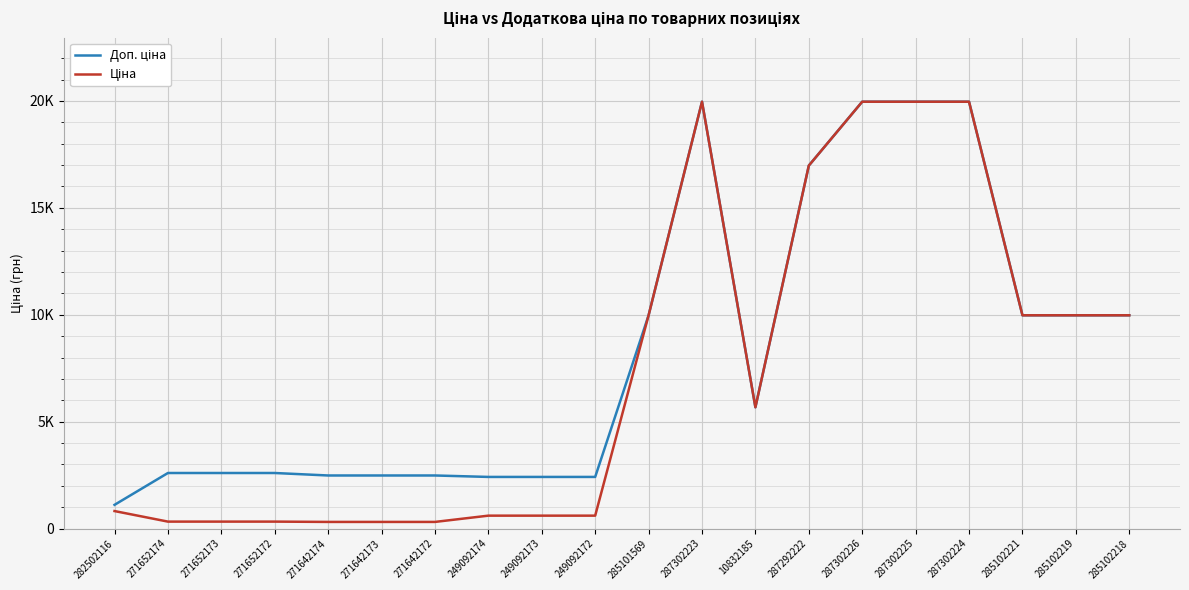

True or false: Ціна and Доп. ціна intersect in this chart.

False